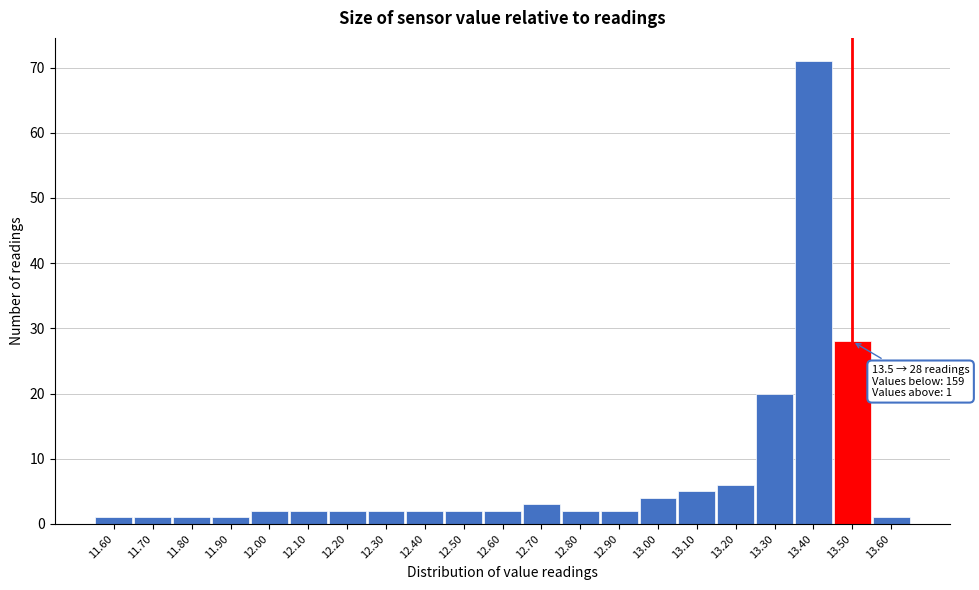

Which range on the x-axis has the tallest bar?

13.35 to 13.45